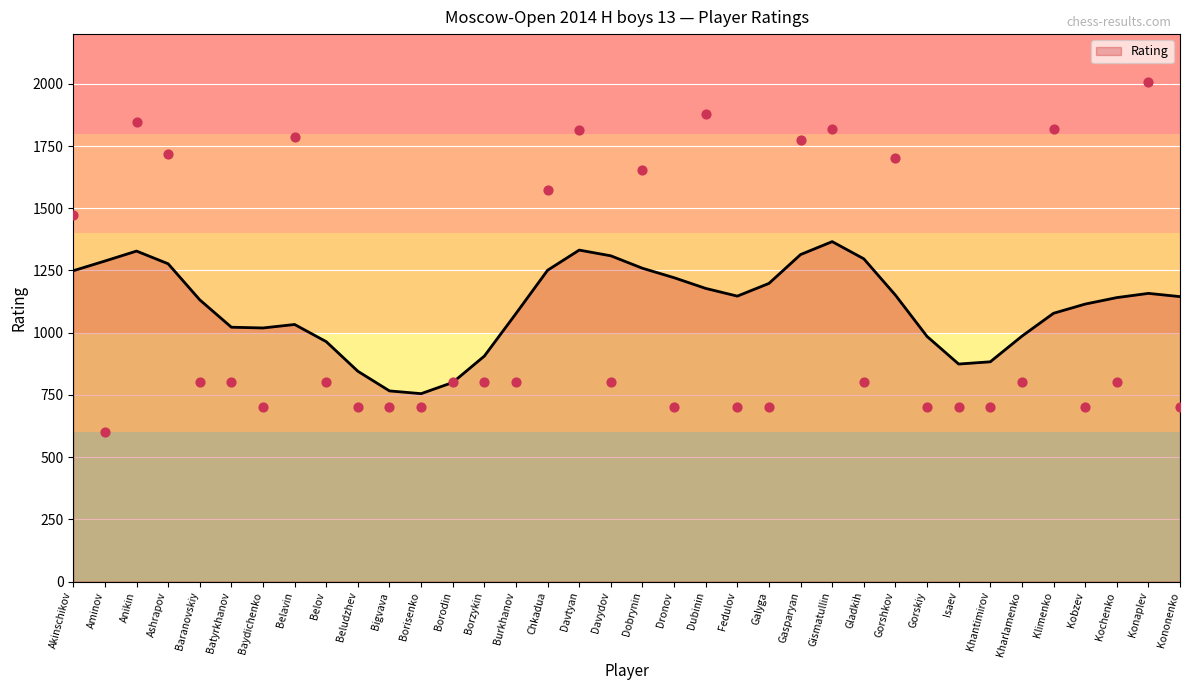

Which has a higher value, Borodin or Gorskiy?

Borodin